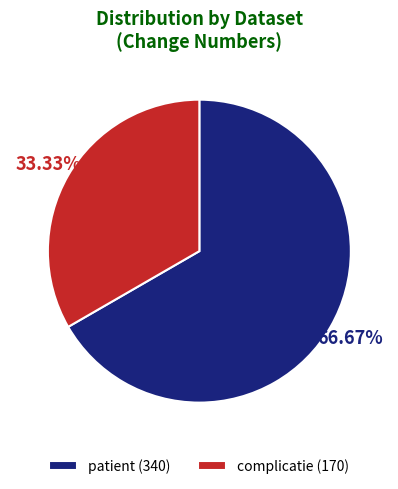

Do complicatie (170) and patient (340) together represent more than half of the pie?

Yes